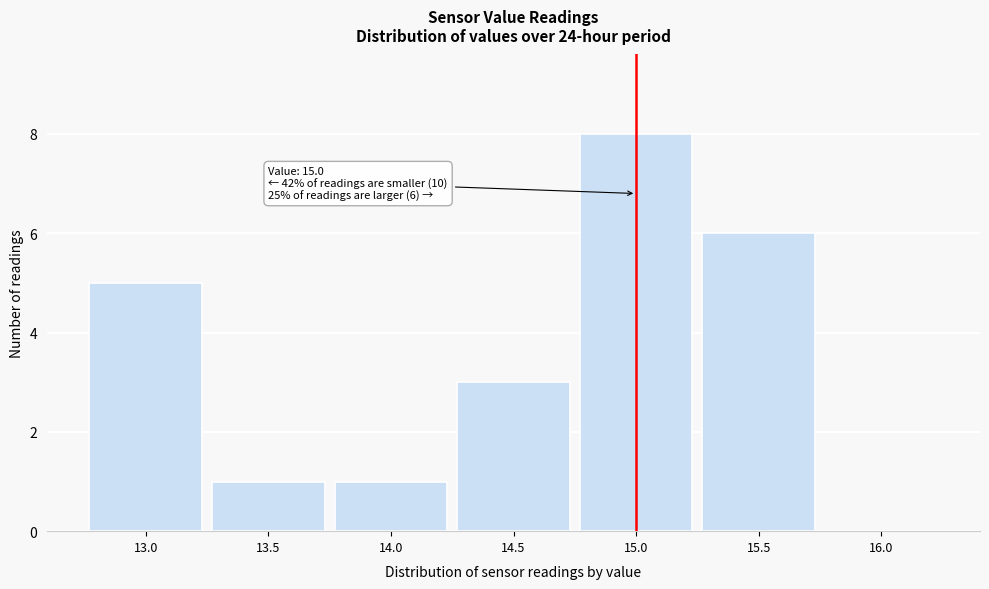

Over which range of the x-axis is the bar tallest?

14.75 to 15.25